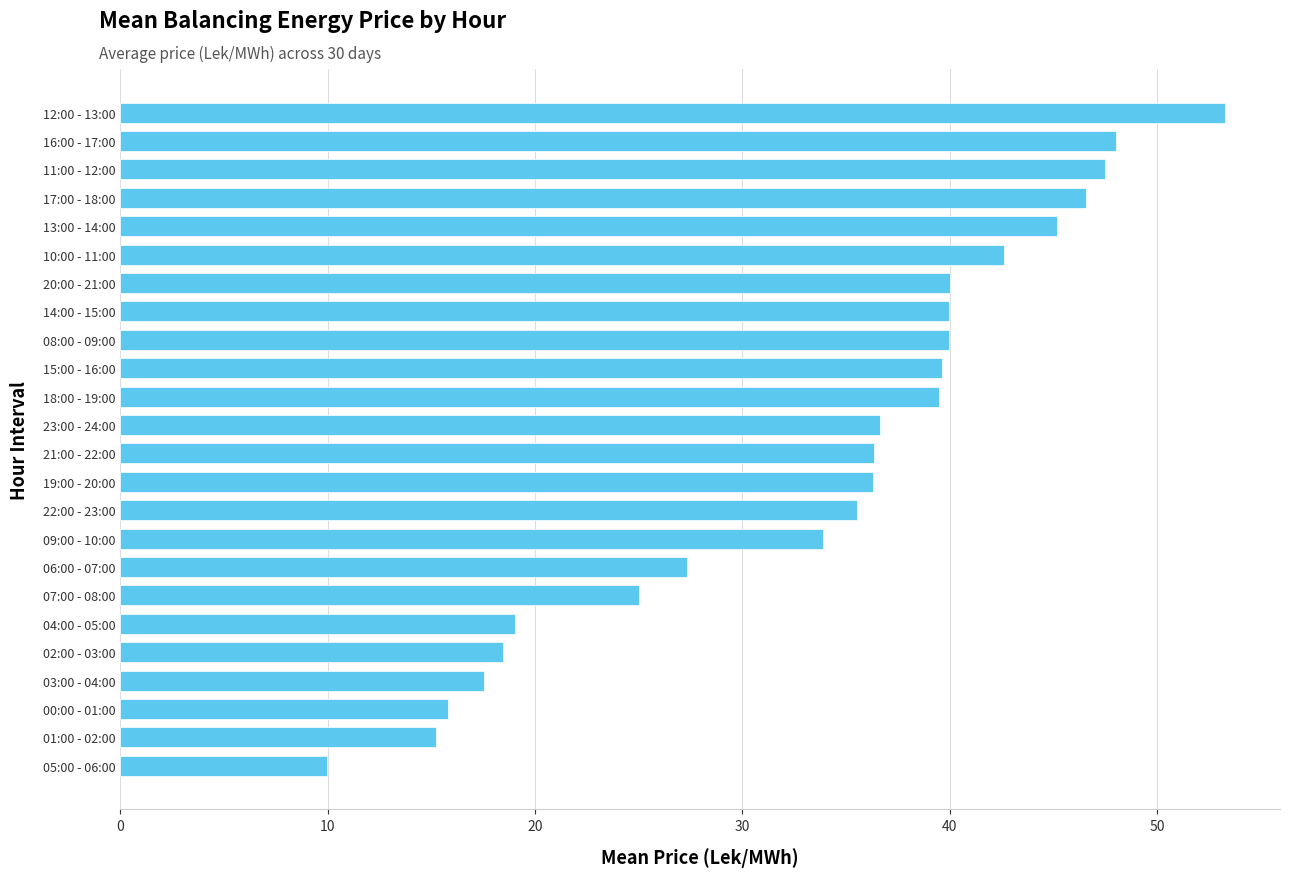

Which label corresponds to the largest value in the chart?

12:00 - 13:00